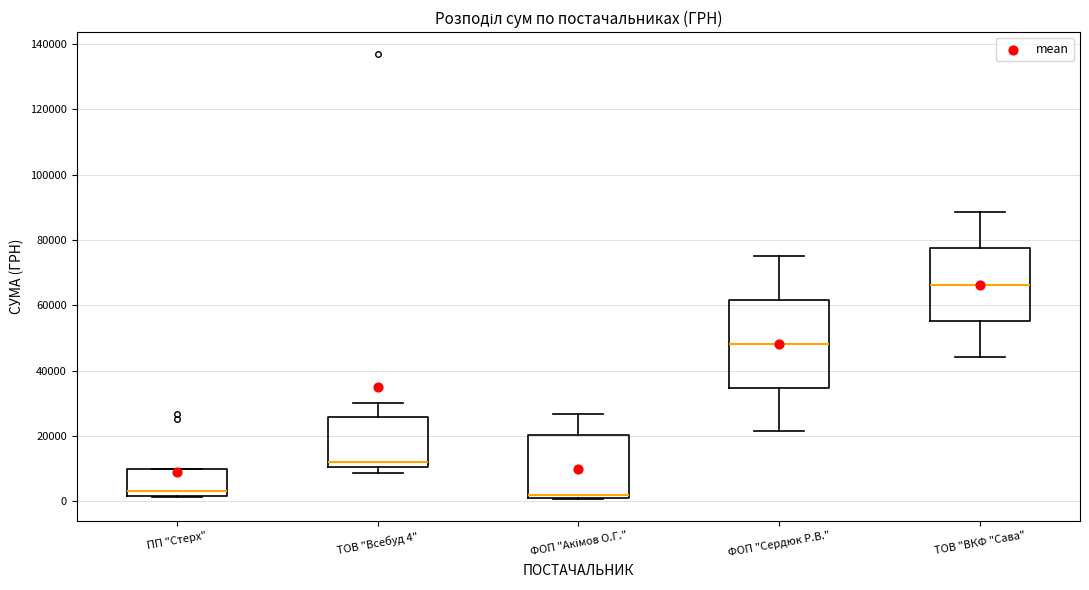

Reading left to right, read every box against the y-axis: the position of its median line, the range the box covers, and the ends of its whiskers. The values are not printed on the chart, so give them approximately, as read against the axis.

ПП "Стерх": median 4000, box 2000 to 10000, whiskers 2000 to 10000
ТОВ "Всебуд 4": median 12000, box 10000 to 26000, whiskers 8000 to 30000
ФОП "Акімов О.Г.": median 2000 (just above the box's lower edge), box 2000 to 20000, whiskers 0 to 26000
ФОП "Сердюк Р.В.": median 48000, box 34000 to 62000, whiskers 22000 to 76000
ТОВ "ВКФ "Сава": median 66000, box 56000 to 78000, whiskers 44000 to 88000